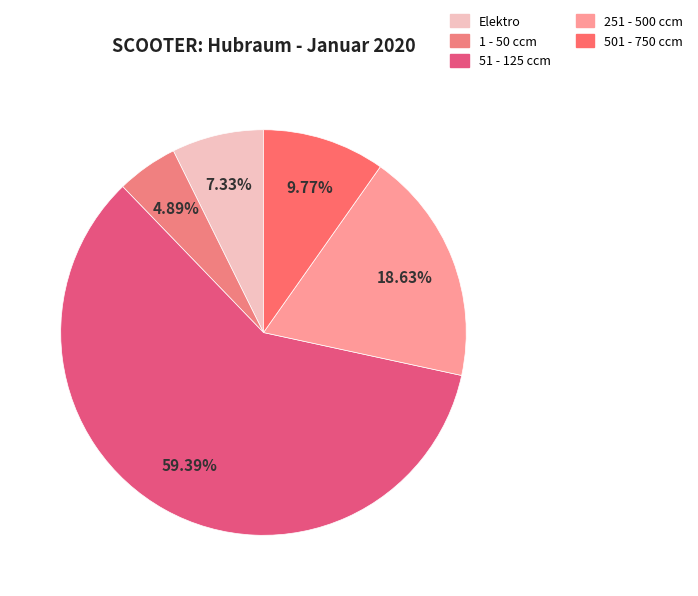

How many segments does this pie chart have?

5